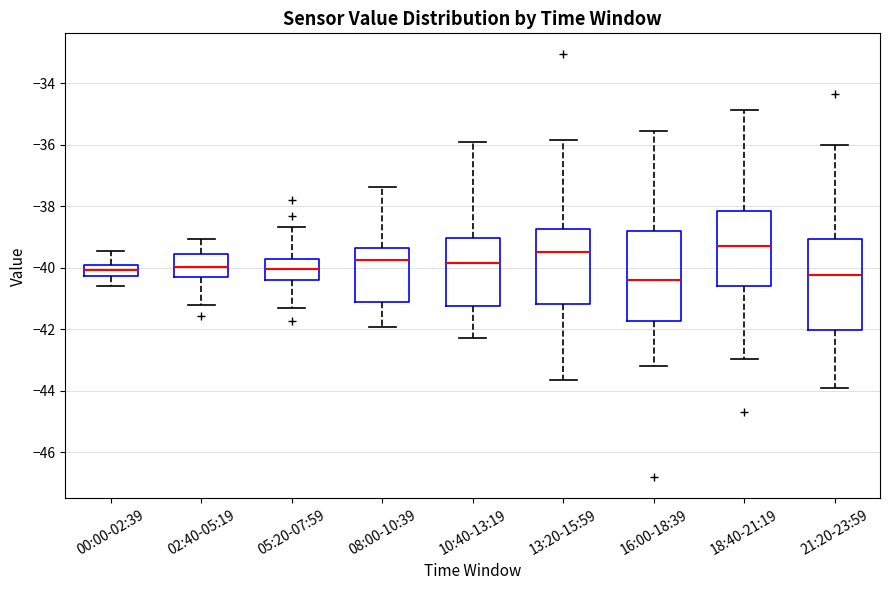

Where is the upper edge of the box for 18:40-21:19 on the y-axis? The values are not printed on the chart, so give them approximately, as read against the axis.

-38.2